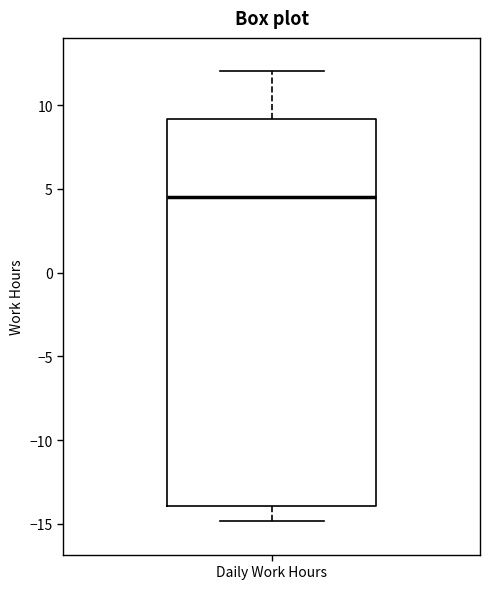

Read this box plot against the y-axis: the position of the median line, the range covered by the box, and the ends of both whiskers. The values are not printed on the chart, so give them approximately, as read against the axis.

median 4.5, box -14.0 to 9.0, whiskers -15.0 to 12.0